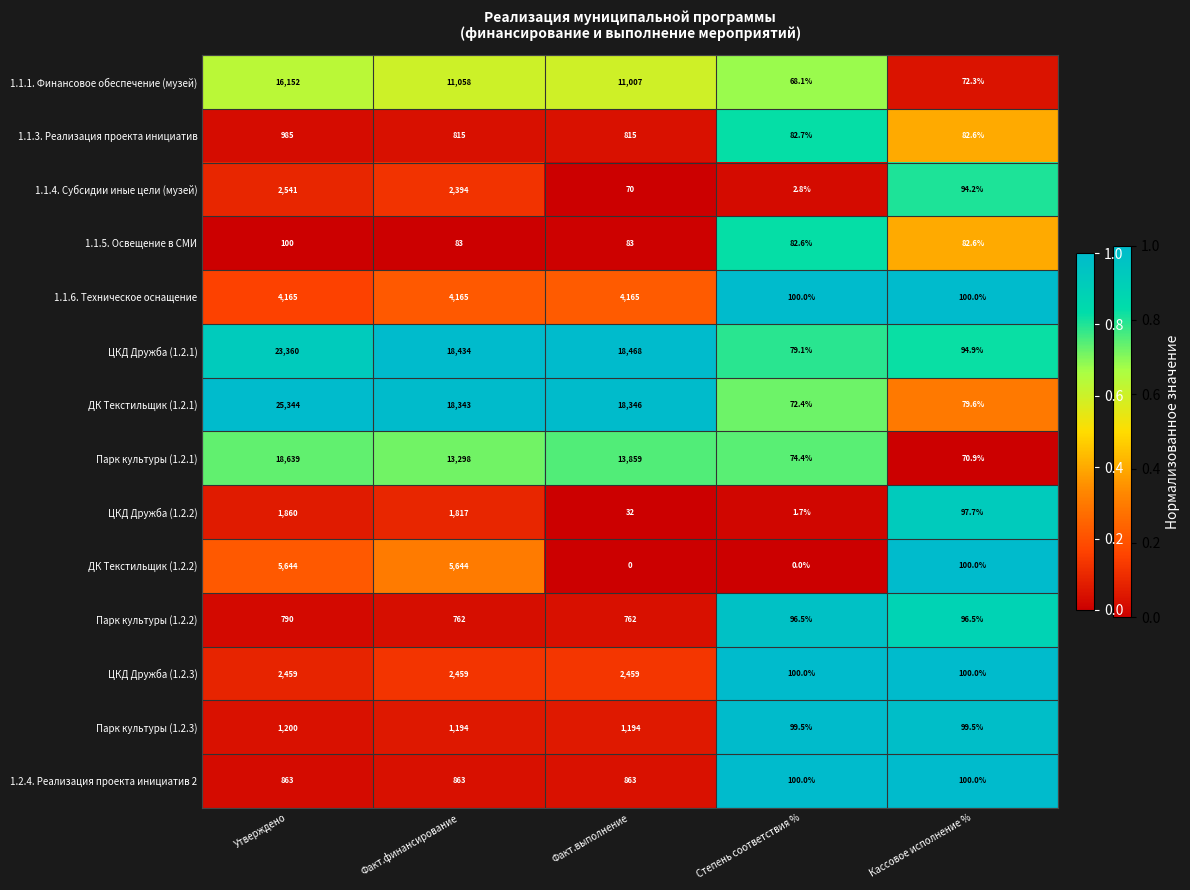

What is the maximum value shown in the chart?

25344.0